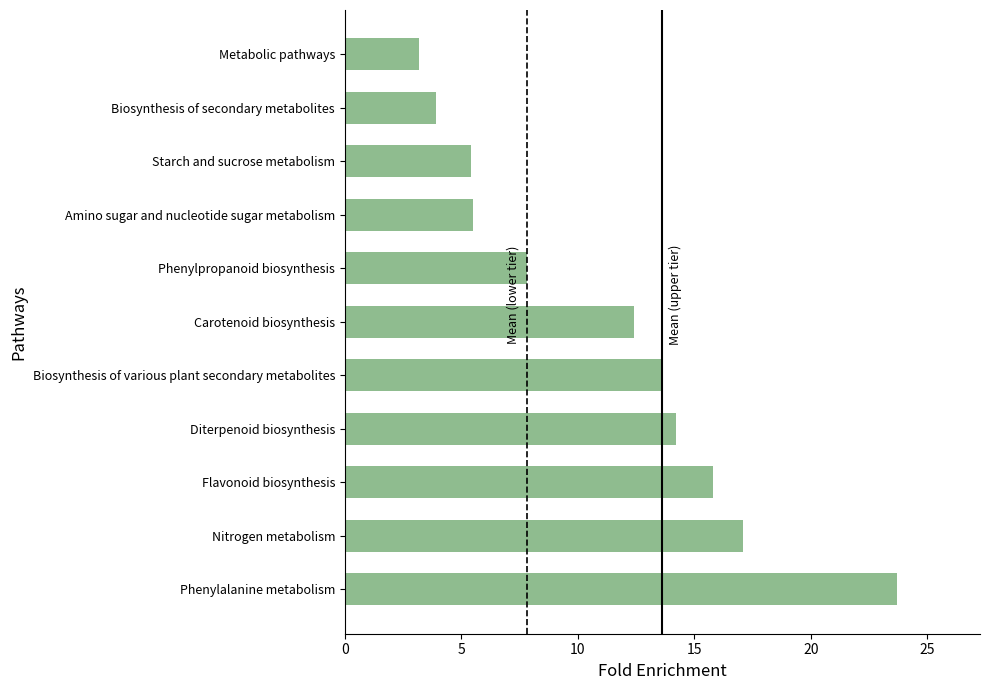

Does the chart contain any negative values?

No